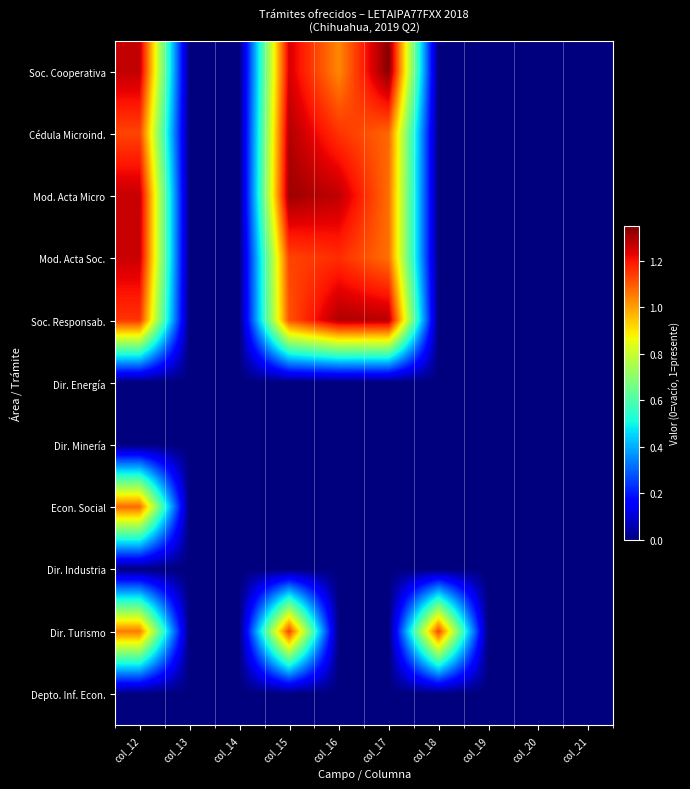

Reading left to right, transcribe all the data shown in this chart.

Soc. Cooperativa: col_12=1.3	col_13=0.0	col_14=0.0	col_15=1.2	col_16=1.0	col_17=1.3	col_18=0.0	col_19=0.0	col_20=0.0	col_21=0.0
Cédula Microind.: col_12=1.1	col_13=0.0	col_14=0.0	col_15=1.3	col_16=1.2	col_17=1.1	col_18=0.0	col_19=0.0	col_20=0.0	col_21=0.0
Mod. Acta Micro: col_12=1.3	col_13=0.0	col_14=0.0	col_15=1.3	col_16=1.3	col_17=1.1	col_18=0.0	col_19=0.0	col_20=0.0	col_21=0.0
Mod. Acta Soc.: col_12=1.3	col_13=0.0	col_14=0.0	col_15=1.1	col_16=1.2	col_17=1.1	col_18=0.0	col_19=0.0	col_20=0.0	col_21=0.0
Soc. Responsab.: col_12=1.2	col_13=0.0	col_14=0.0	col_15=1.1	col_16=1.3	col_17=1.3	col_18=0.0	col_19=0.0	col_20=0.0	col_21=0.0
Dir. Energía: col_12=0.0	col_13=0.0	col_14=0.0	col_15=0.0	col_16=0.0	col_17=0.0	col_18=0.0	col_19=0.0	col_20=0.0	col_21=0.0
Dir. Minería: col_12=0.0	col_13=0.0	col_14=0.0	col_15=0.0	col_16=0.0	col_17=0.0	col_18=0.0	col_19=0.0	col_20=0.0	col_21=0.0
Econ. Social: col_12=1.1	col_13=0.0	col_14=0.0	col_15=0.0	col_16=0.0	col_17=0.0	col_18=0.0	col_19=0.0	col_20=0.0	col_21=0.0
Dir. Industria: col_12=0.0	col_13=0.0	col_14=0.0	col_15=0.0	col_16=0.0	col_17=0.0	col_18=0.0	col_19=0.0	col_20=0.0	col_21=0.0
Dir. Turismo: col_12=1.1	col_13=0.0	col_14=0.0	col_15=1.1	col_16=0.0	col_17=0.0	col_18=1.1	col_19=0.0	col_20=0.0	col_21=0.0
Depto. Inf. Econ.: col_12=0.0	col_13=0.0	col_14=0.0	col_15=0.0	col_16=0.0	col_17=0.0	col_18=0.0	col_19=0.0	col_20=0.0	col_21=0.0